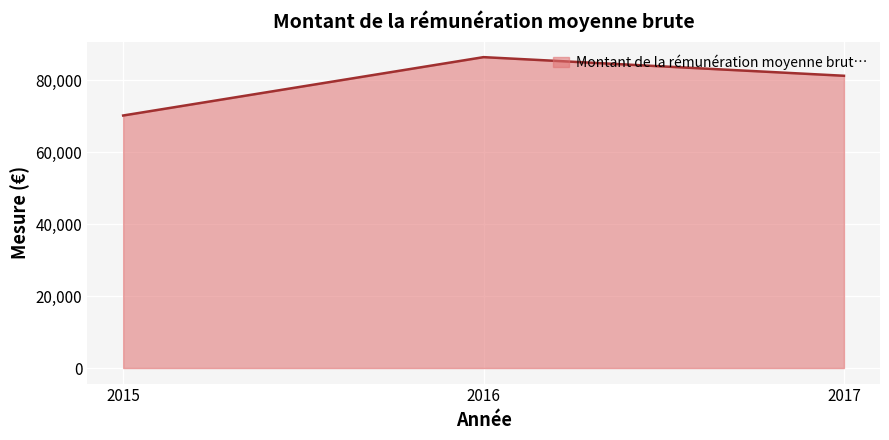

At which label does the data first exceed 81199?

2016